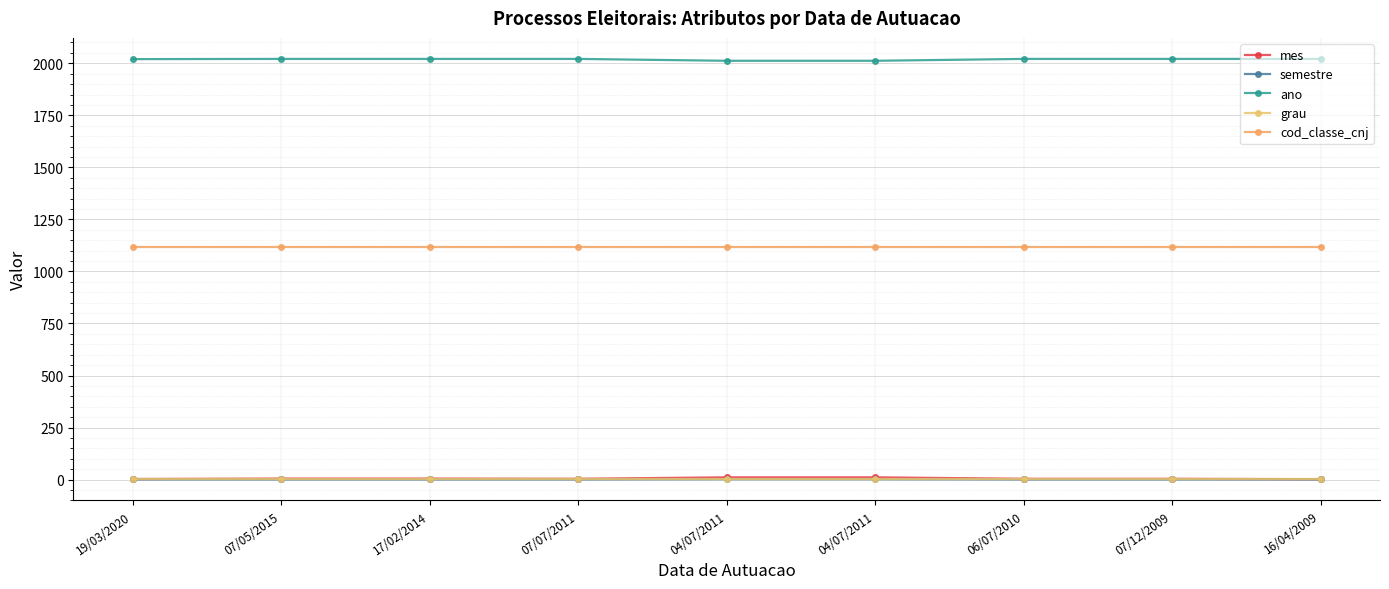

True or false: semestre and grau cross at least once.

False